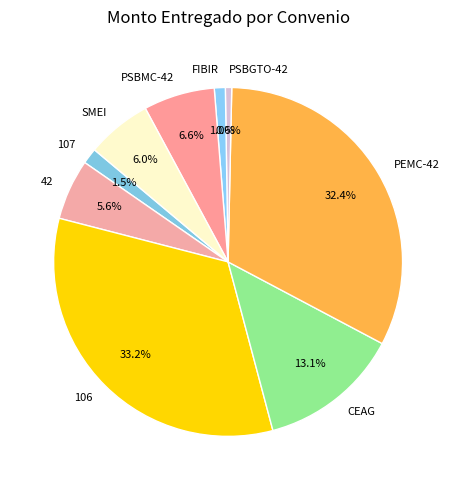

Which category has the biggest portion of the pie?

106